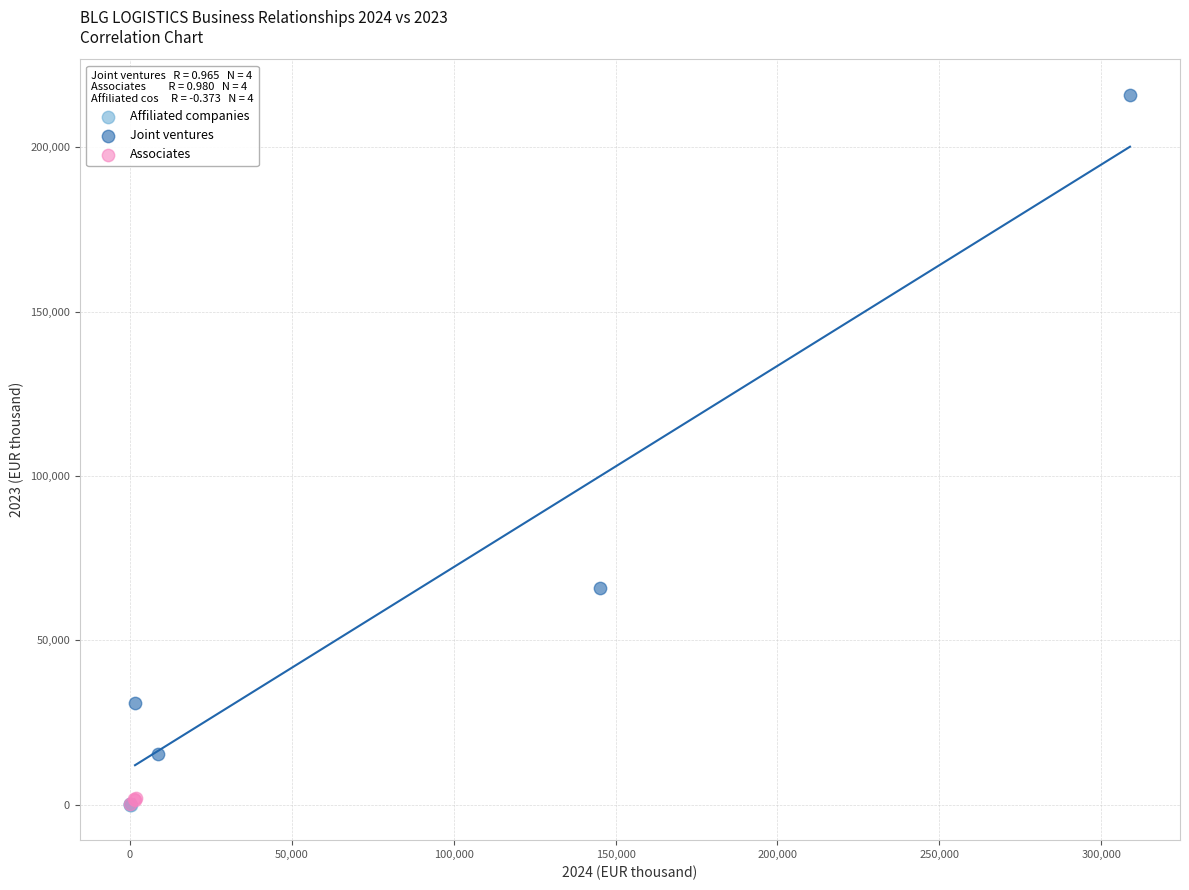

Which series has the largest Y range (max minus min)?

Joint ventures